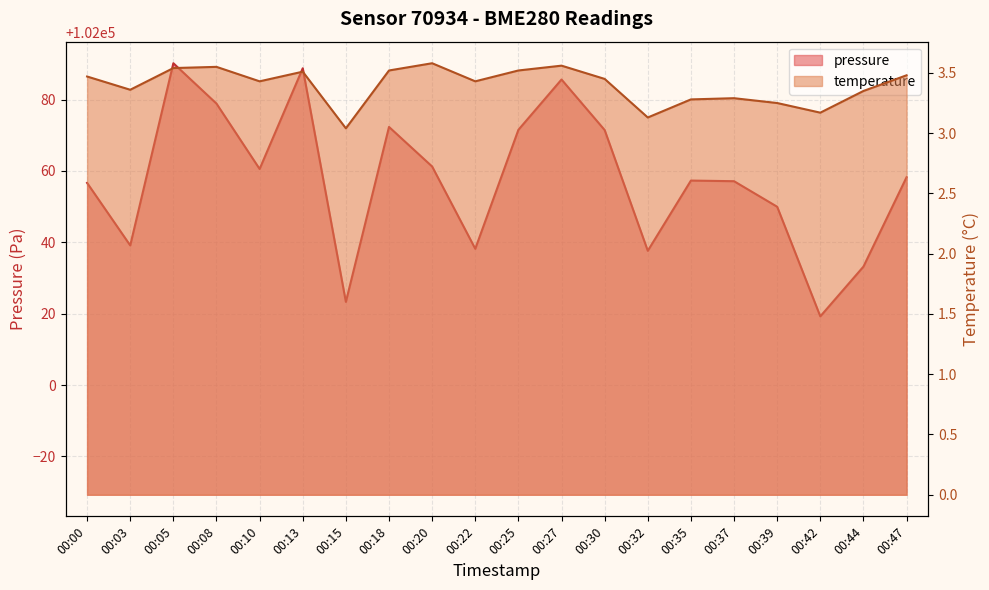

List the series in order of their overall mean, highest first.

pressure, temperature